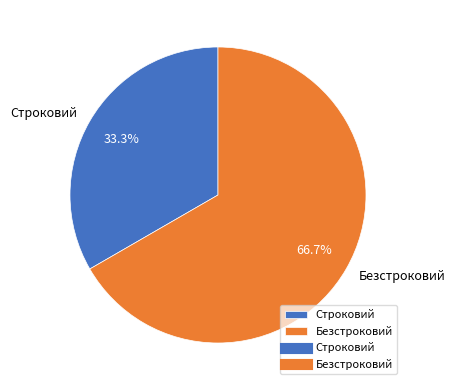

Is there a majority slice in this chart?

Yes